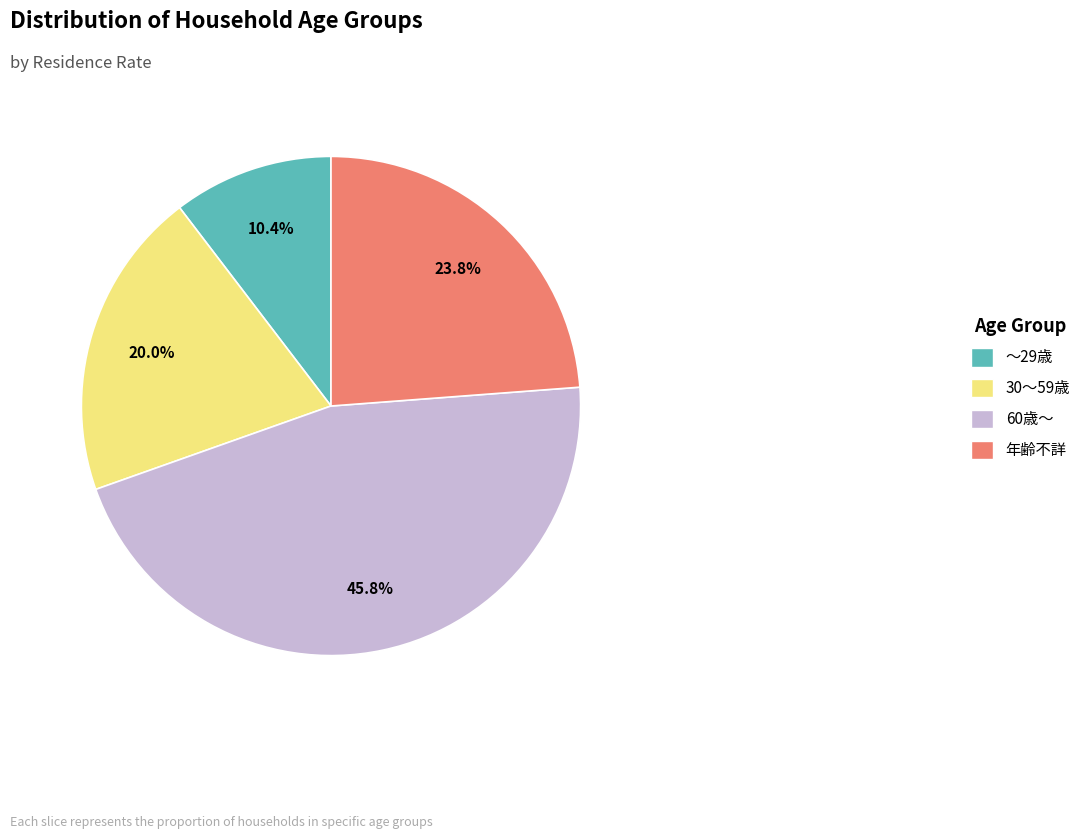

To the nearest percent, what percentage of the pie is 30～59歳?

20%